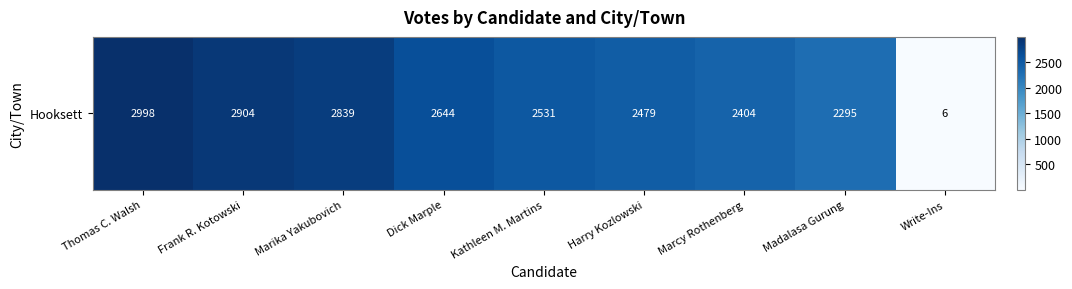

The chart shows a value of 2295 at Madalasa Gurung. True or false?

True